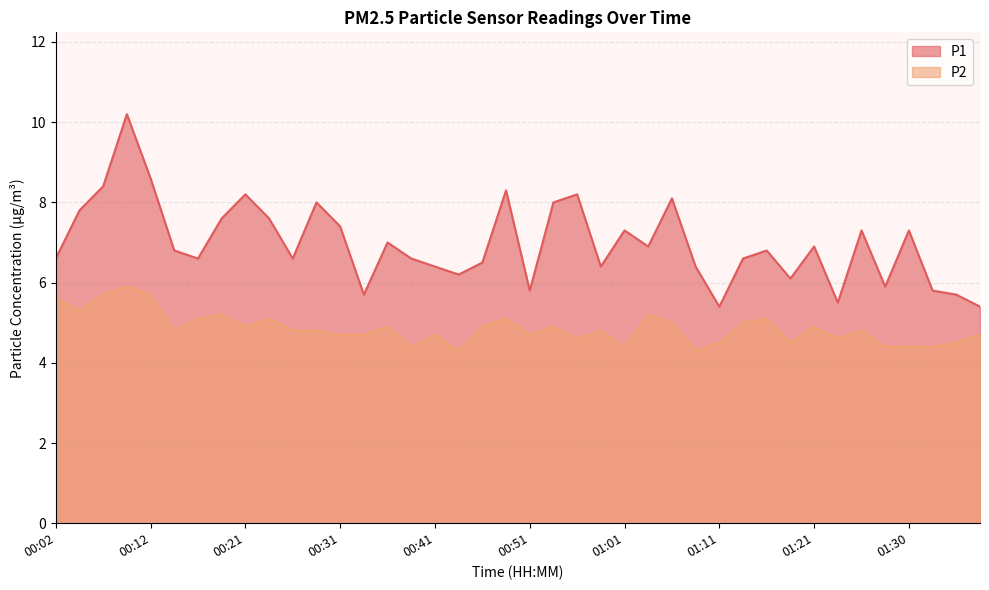

Rank the categories by P2 value from highest to lowest.

00:09, 00:07, 00:12, 00:02, 00:04, 00:19, 01:03, 00:17, 00:24, 00:48, 01:16, 01:06, 01:13, 00:21, 00:36, 00:46, 00:53, 01:21, 00:14, 00:26, 00:29, 00:58, 01:26, 00:31, 00:34, 00:41, 00:51, 01:38, 00:56, 01:23, 01:11, 01:18, 01:35, 00:39, 01:01, 01:28, 01:30, 01:33, 00:44, 01:08